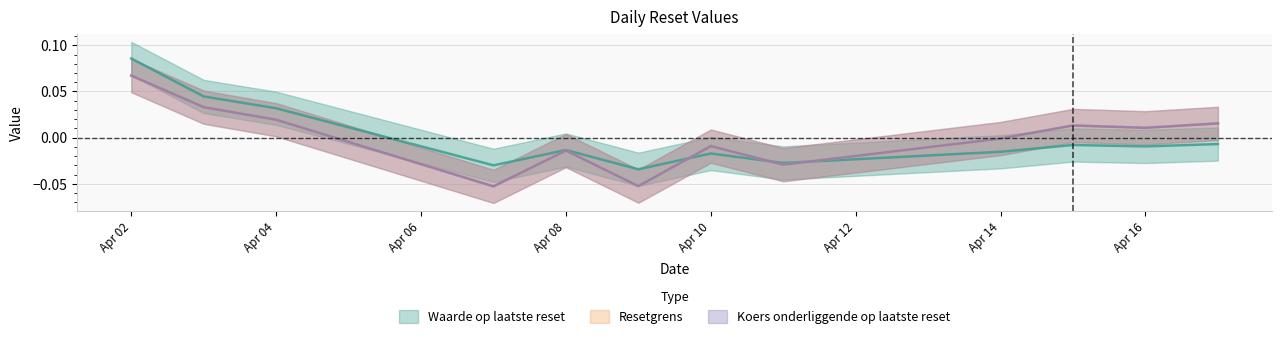

What is the maximum value for Waarde op laatste reset?

0.1